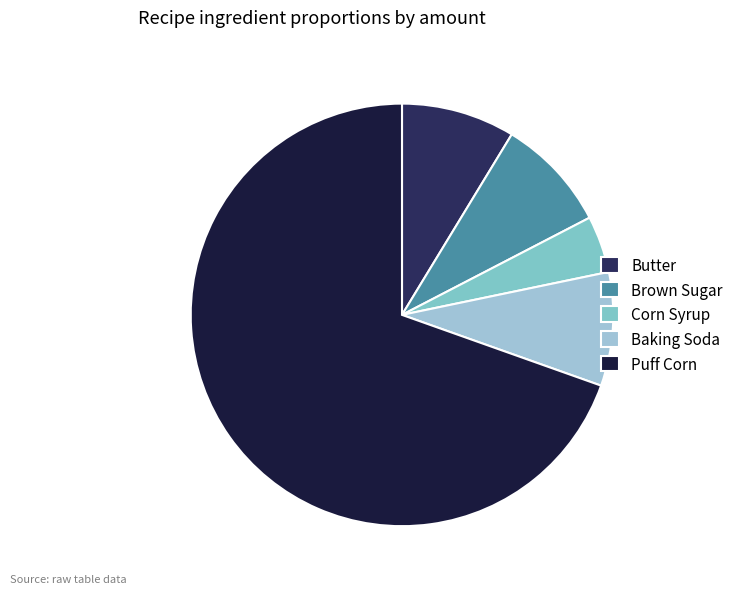

What is the largest slice in the pie chart?

Puff Corn